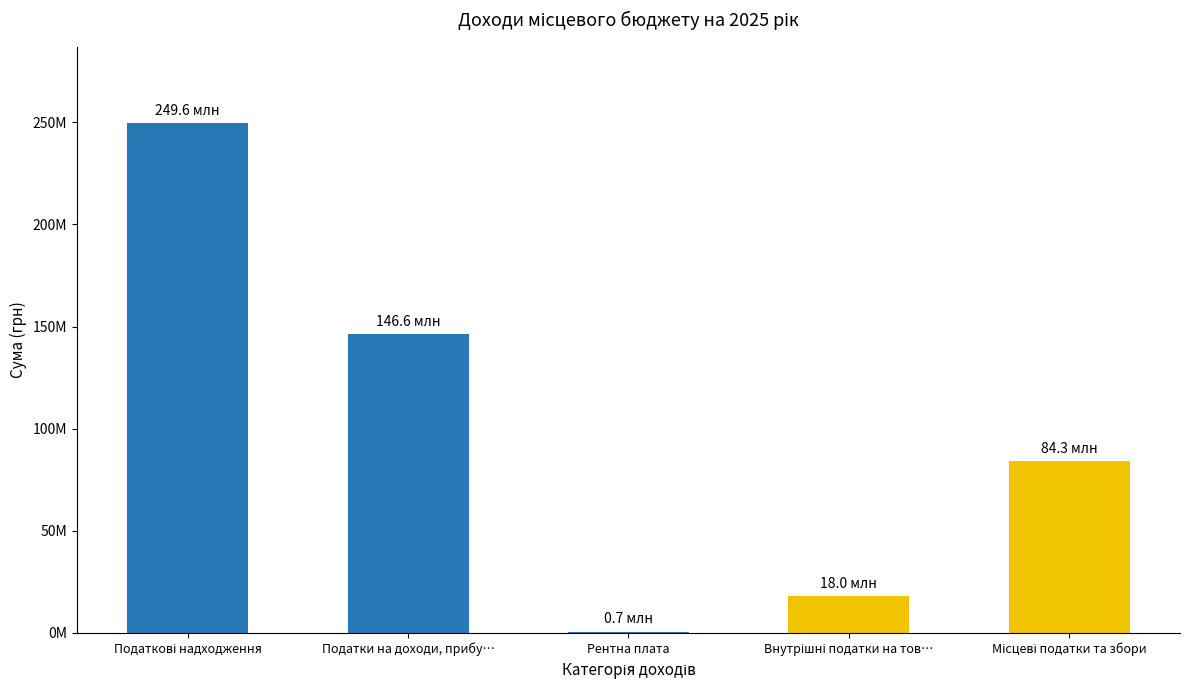

Which label corresponds to the largest value in the chart?

Податкові надходження